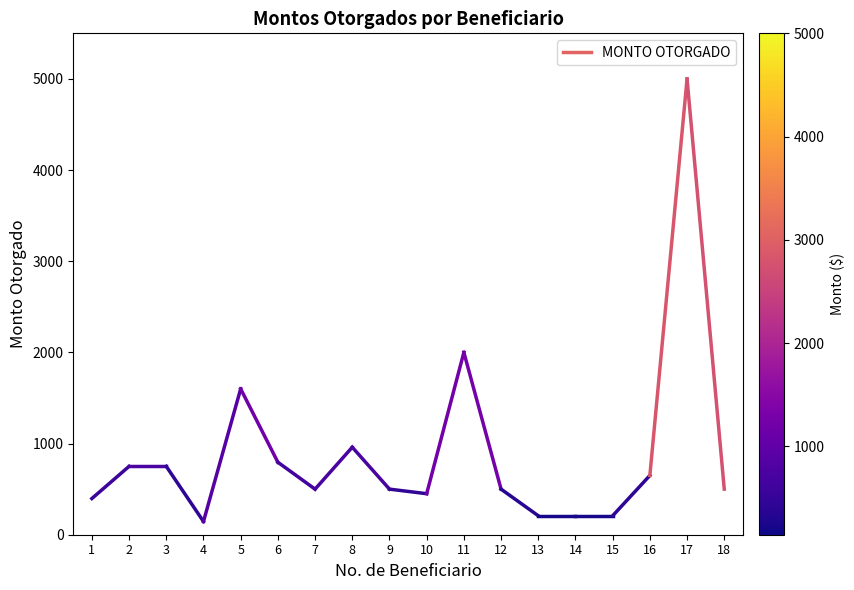

What is the average value?

574